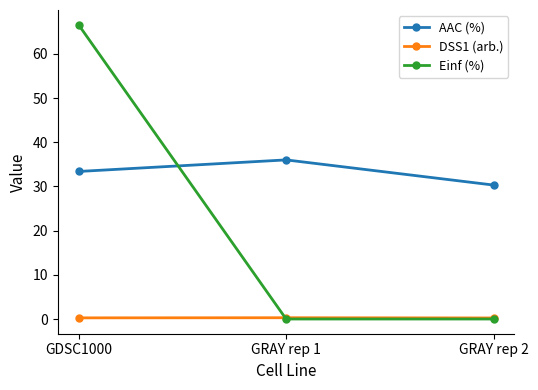

What is the difference between the maximum and minimum values in the AAC (%) series?

5.7